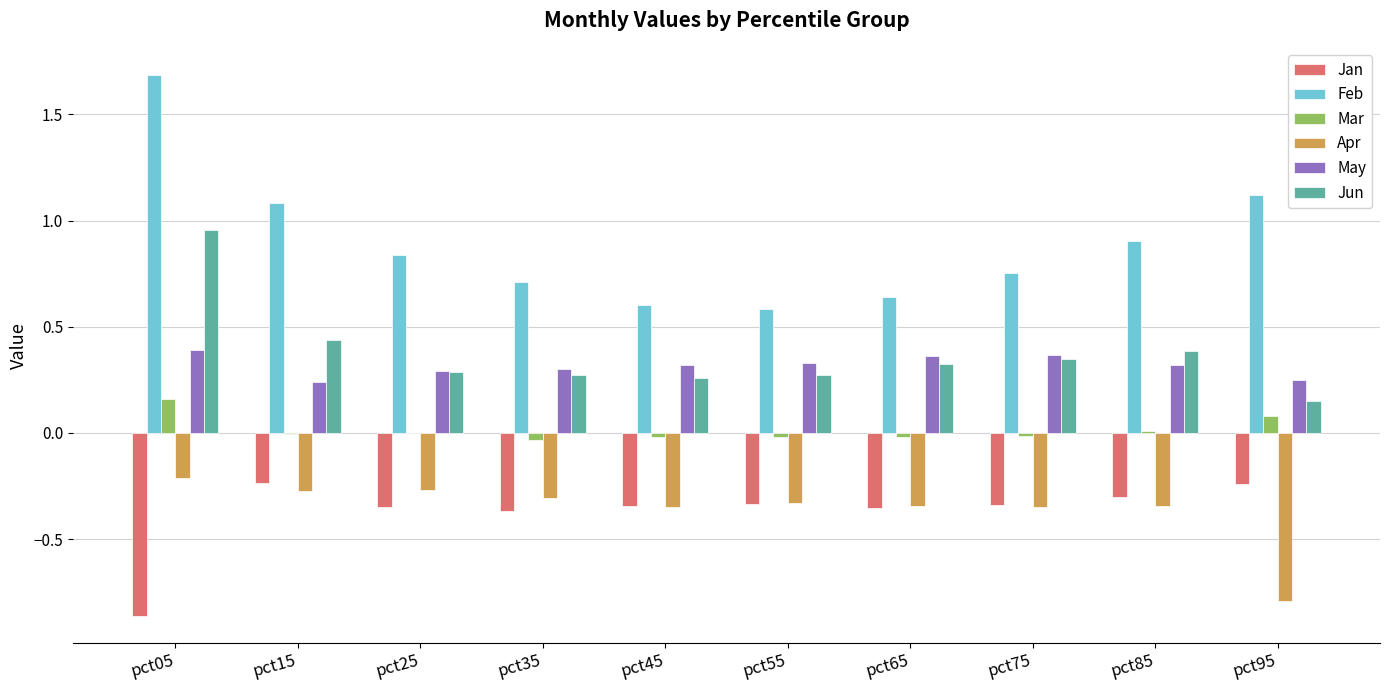

Which series has the largest total across all categories?

Feb